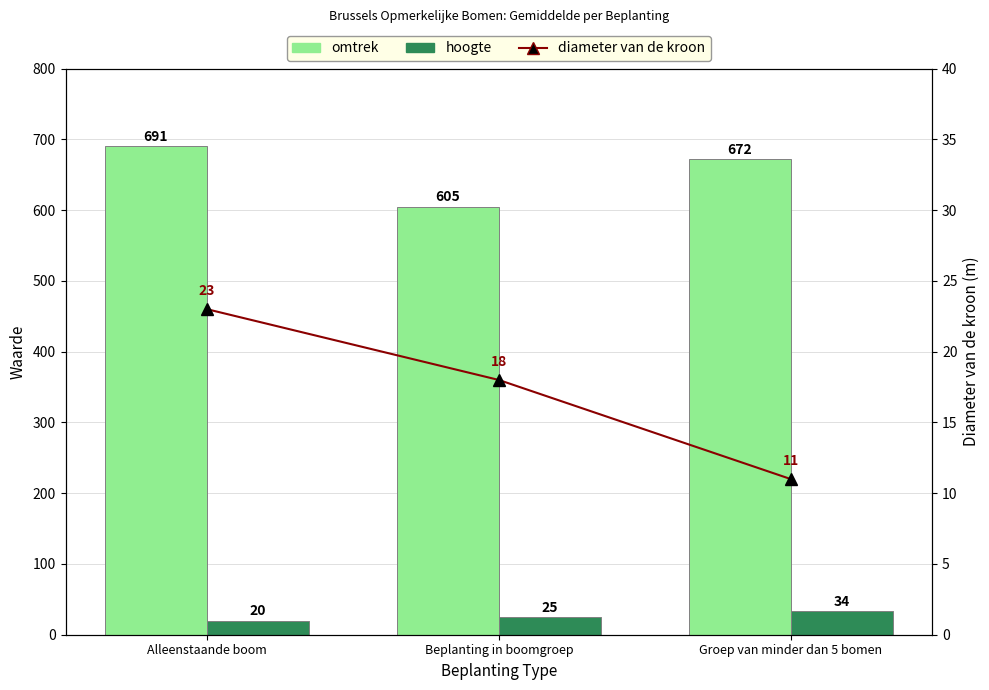

The hoogte series shows 25 at Beplanting in boomgroep. True or false?

True